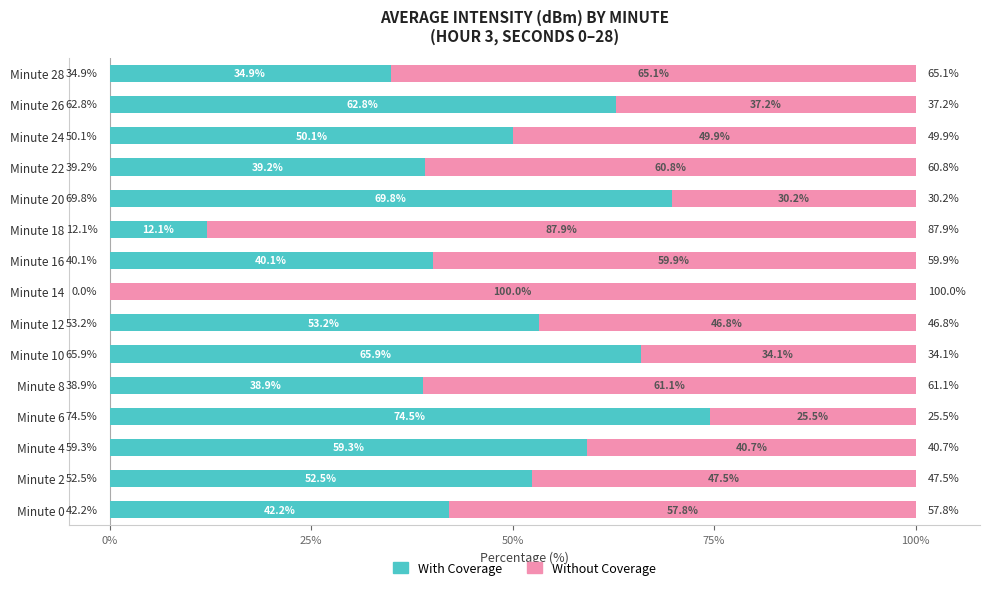

What is the sum of the With Coverage values at Minute 10 and Minute 24?

116.0